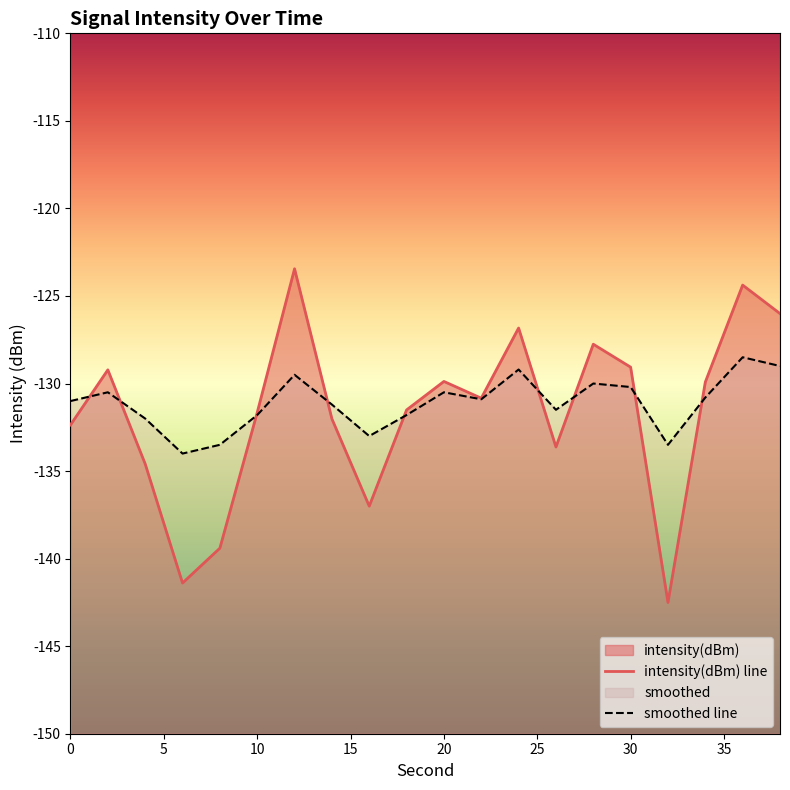

What is the value of the intensity(dBm) point at the 19th from the left?

-124.4